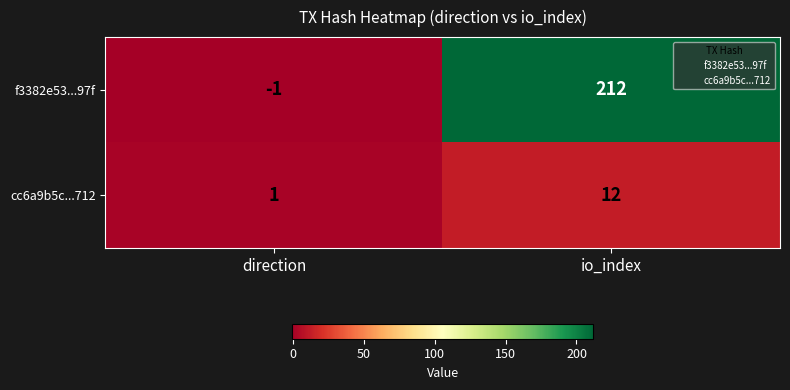

True or false: f3382e53...97f has a value of 0 at direction.

False